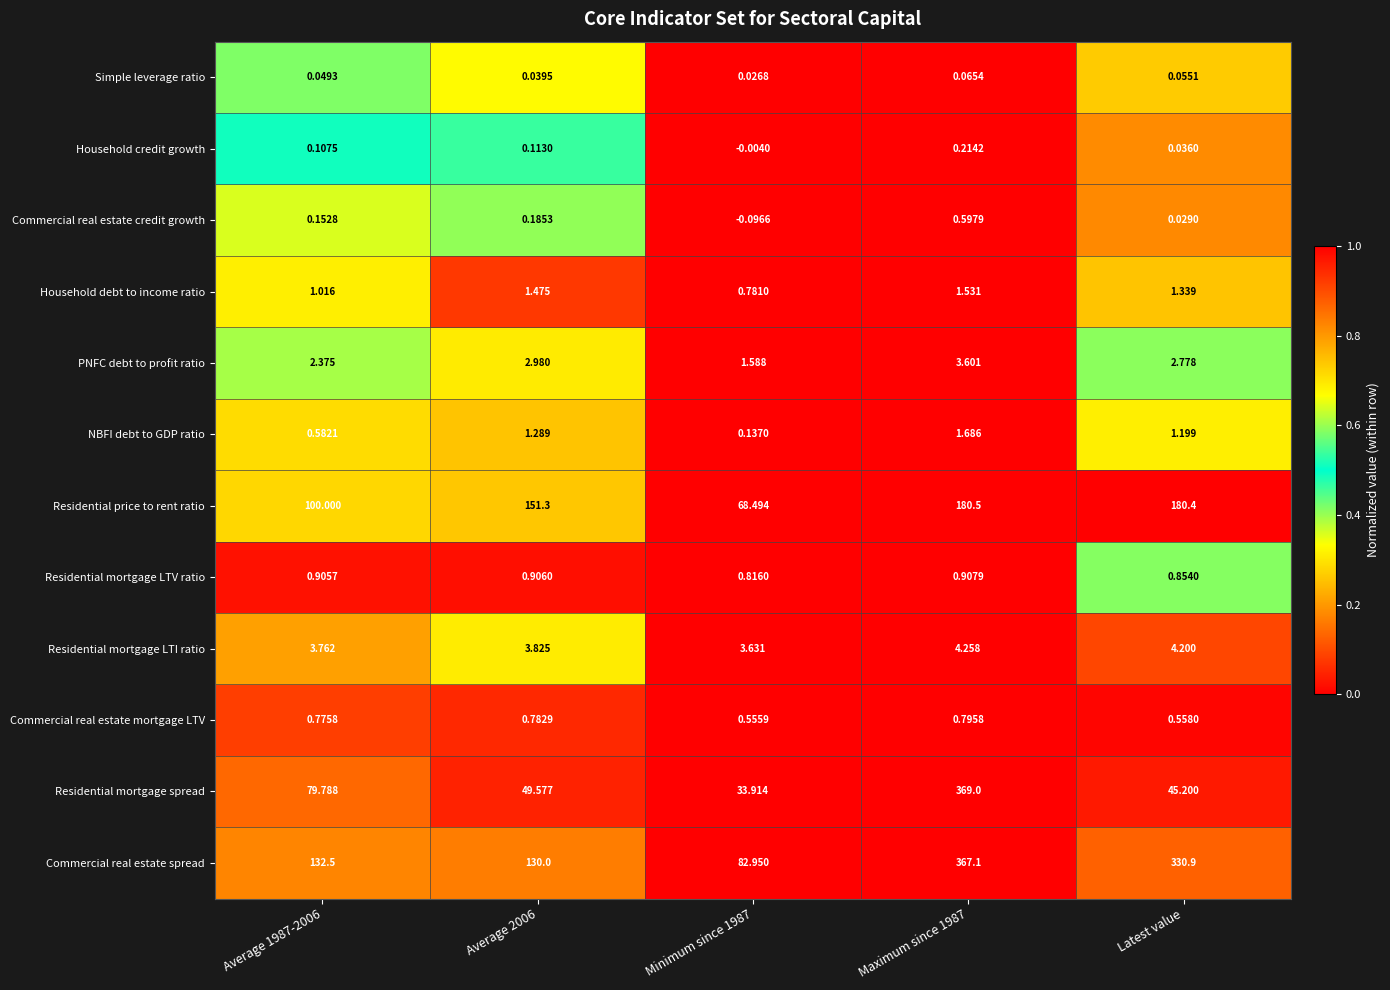

Rank the series at Latest value from highest to lowest value.

Commercial real estate spread, Residential price to rent ratio, Residential mortgage spread, Residential mortgage LTI ratio, PNFC debt to profit ratio, Household debt to income ratio, NBFI debt to GDP ratio, Residential mortgage LTV ratio, Commercial real estate mortgage LTV, Simple leverage ratio, Household credit growth, Commercial real estate credit growth